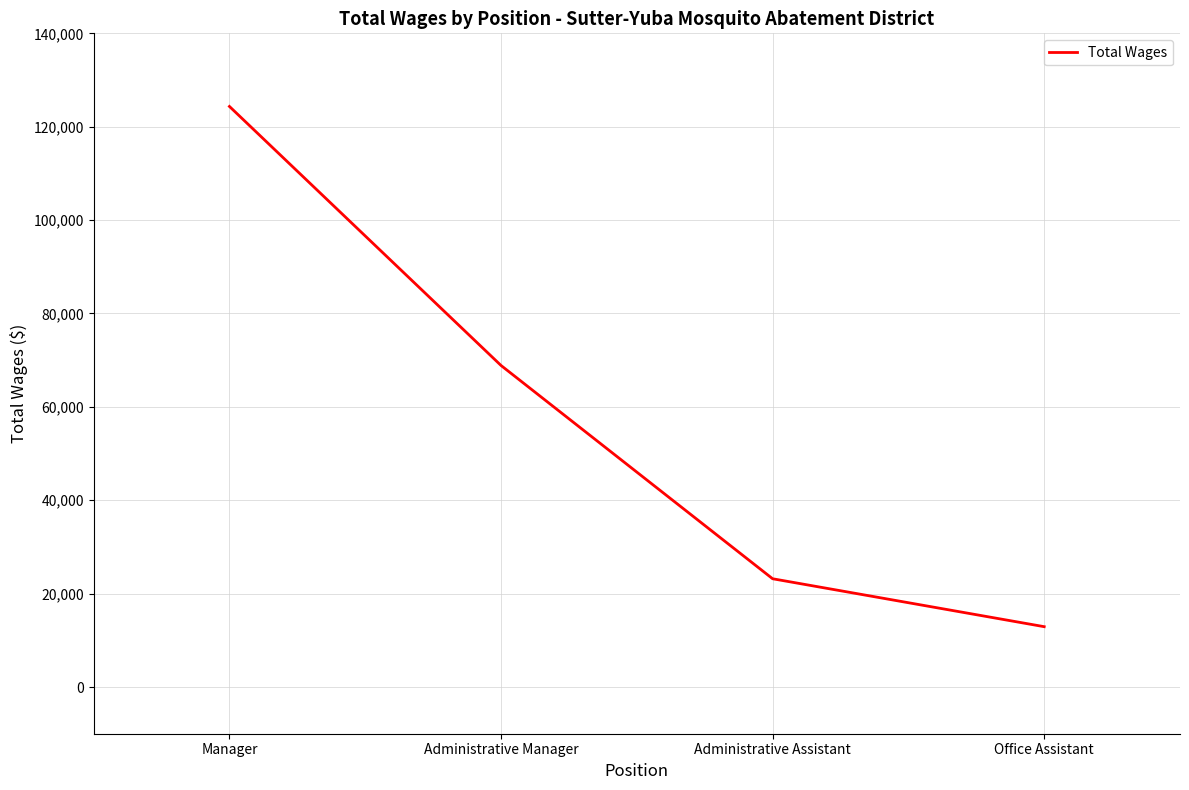

Rank the categories by value from lowest to highest.

Office Assistant, Administrative Assistant, Administrative Manager, Manager